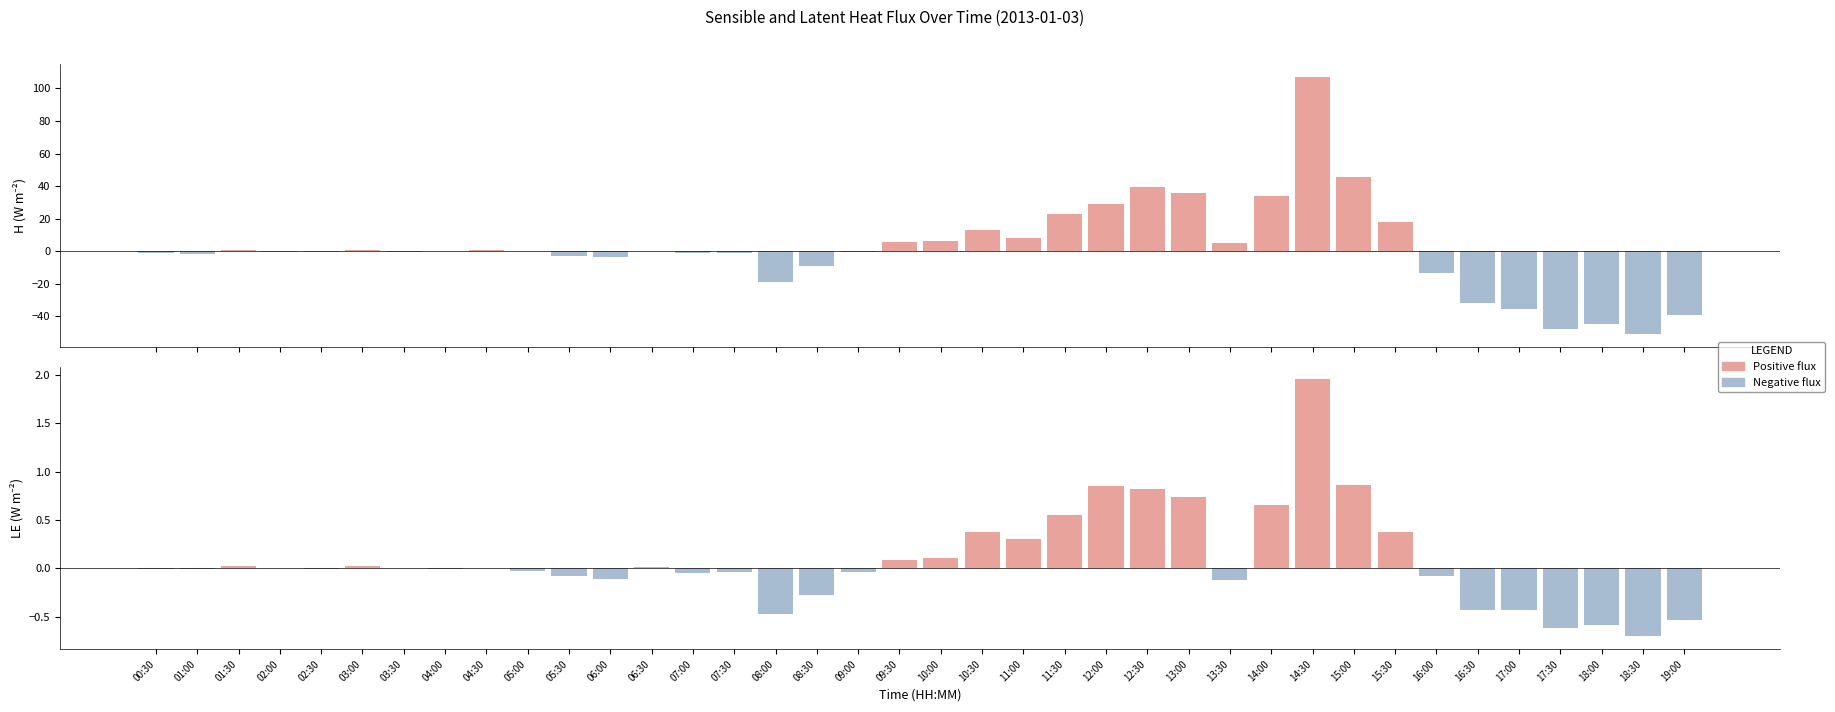

How many values in the H negative series are below 0?

21